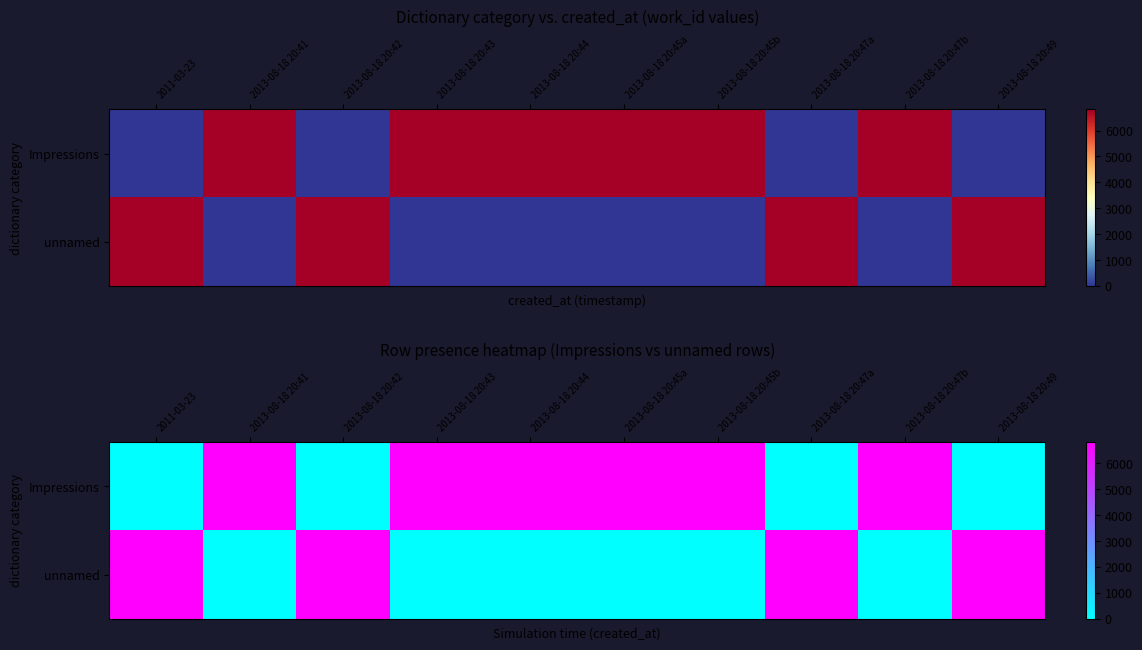

Which series changed the most between 2013-08-18 20:42 and 2013-08-18 20:44?

Impressions